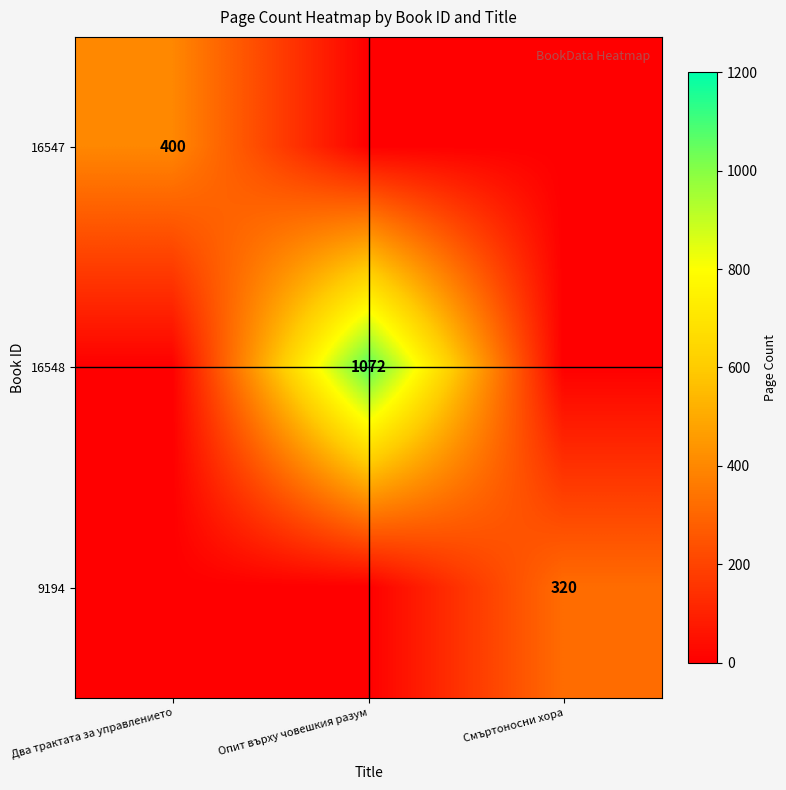

Is it true that 9194 equals 320 at Смъртоносни хора?

True